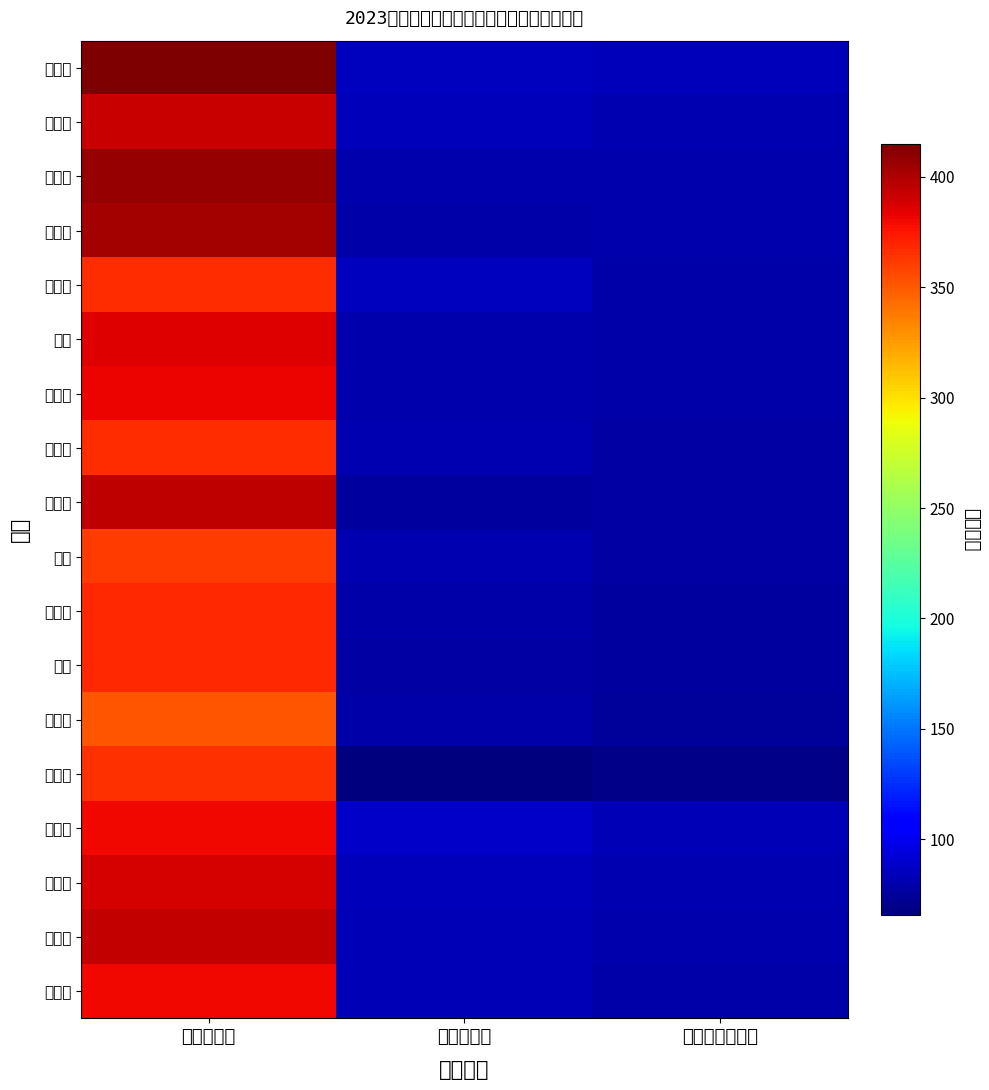

How many distinct data groups are displayed?

18